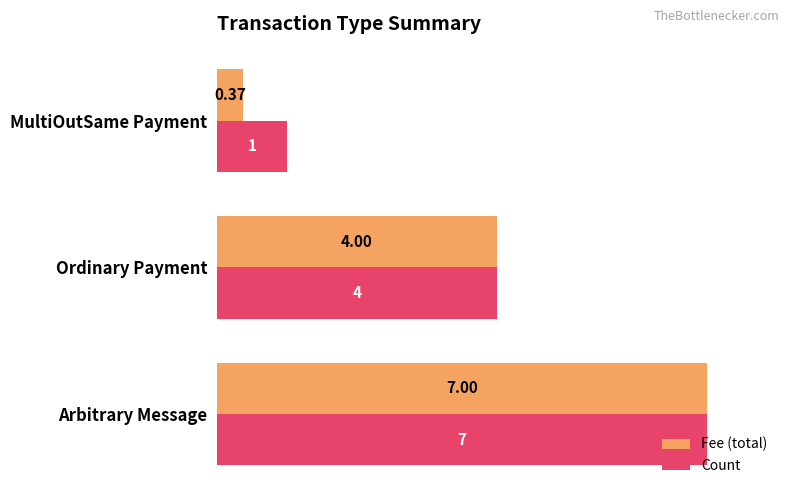

At which label is Count closest to 4?

Ordinary Payment